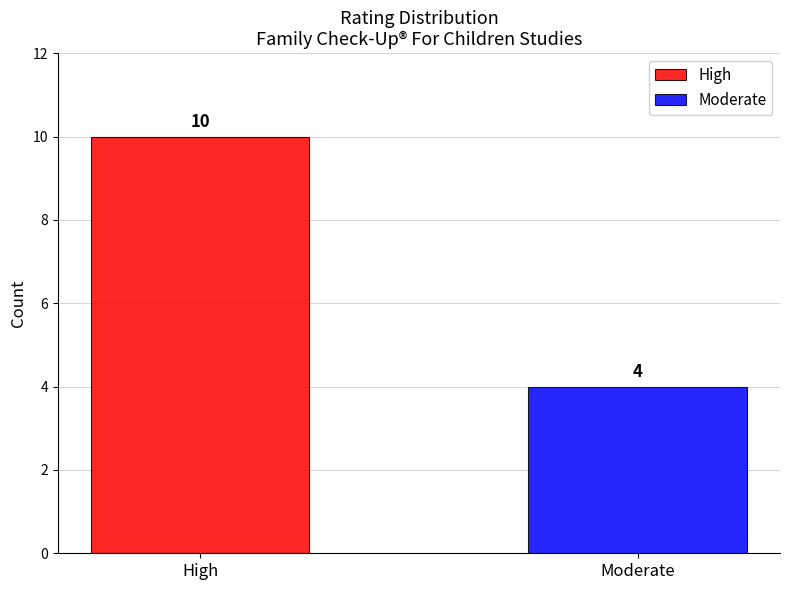

How many distinct data groups are displayed?

2